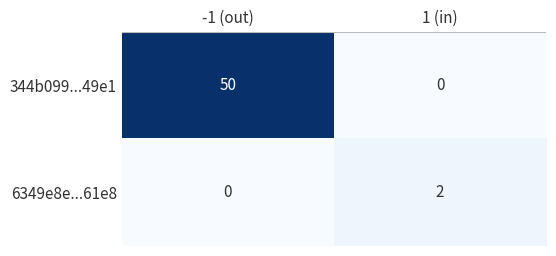

Which series has the widest spread of values?

344b099...49e1